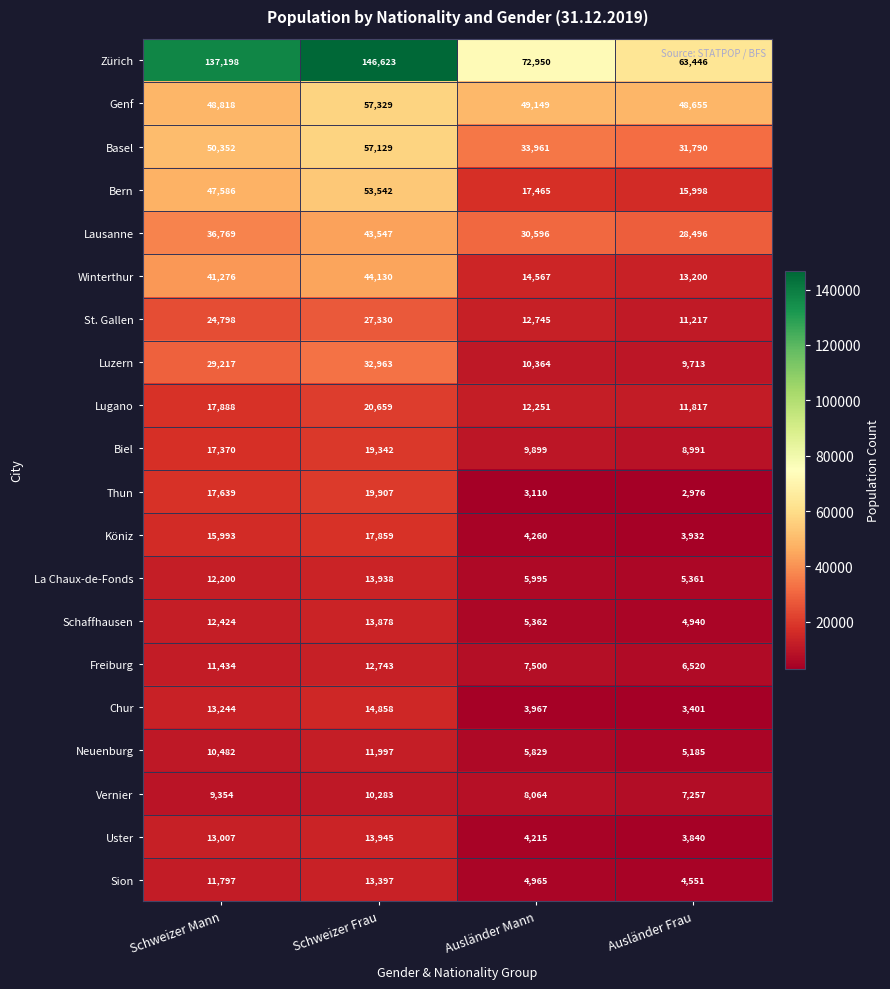

How many data points does each series have?

4